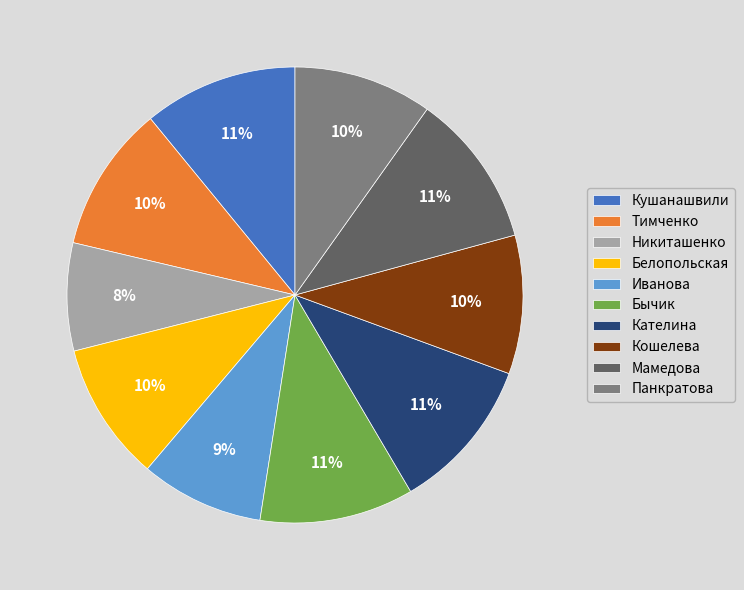

Is there a majority slice in this chart?

No